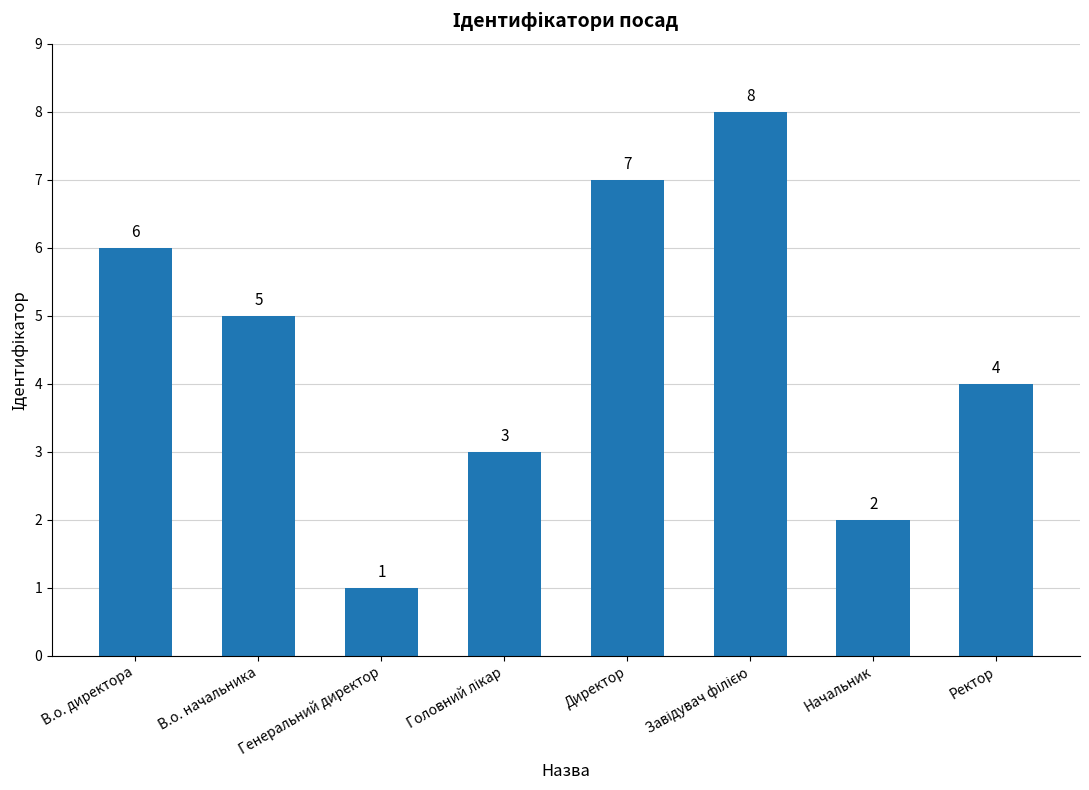

Count the number of categories in the chart.

8